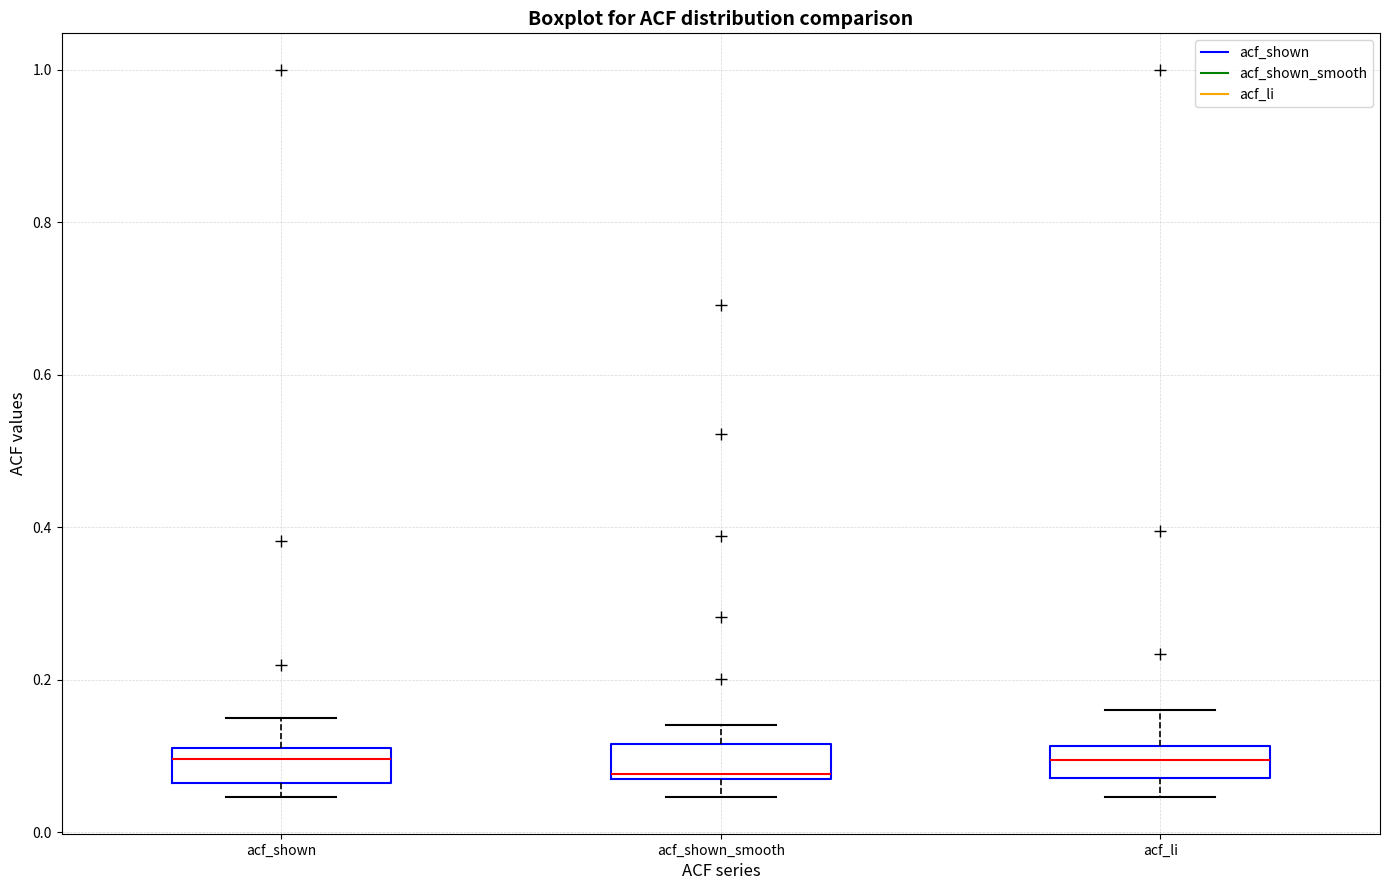

Reading left to right, transcribe this box plot: for each box, give where its median line is, the range the box spans, and where its two whiskers end, as read against the y-axis. The values are not printed on the chart, so give them approximately, as read against the axis.

acf_shown: median 0.10, box 0.06 to 0.12, whiskers 0.04 to 0.16
acf_shown_smooth: median 0.08 (just above the box's lower edge), box 0.08 to 0.12, whiskers 0.04 to 0.14
acf_li: median 0.10, box 0.08 to 0.12, whiskers 0.04 to 0.16